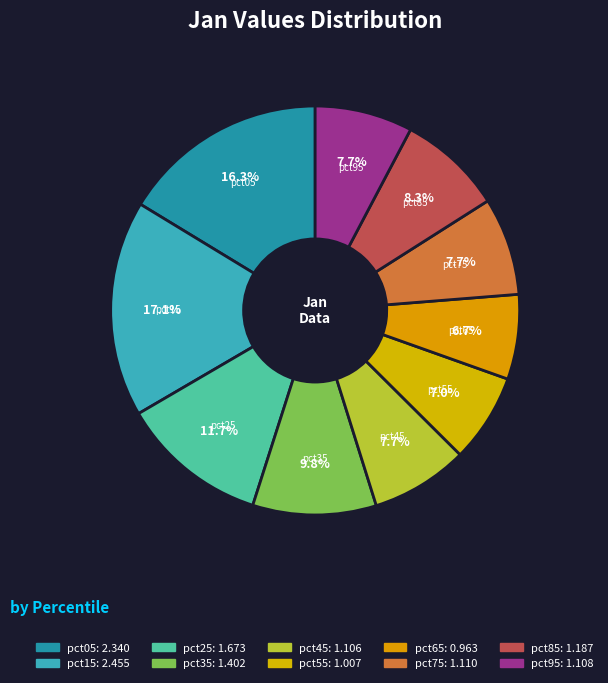

Which has a higher value, pct25 or pct65?

pct25